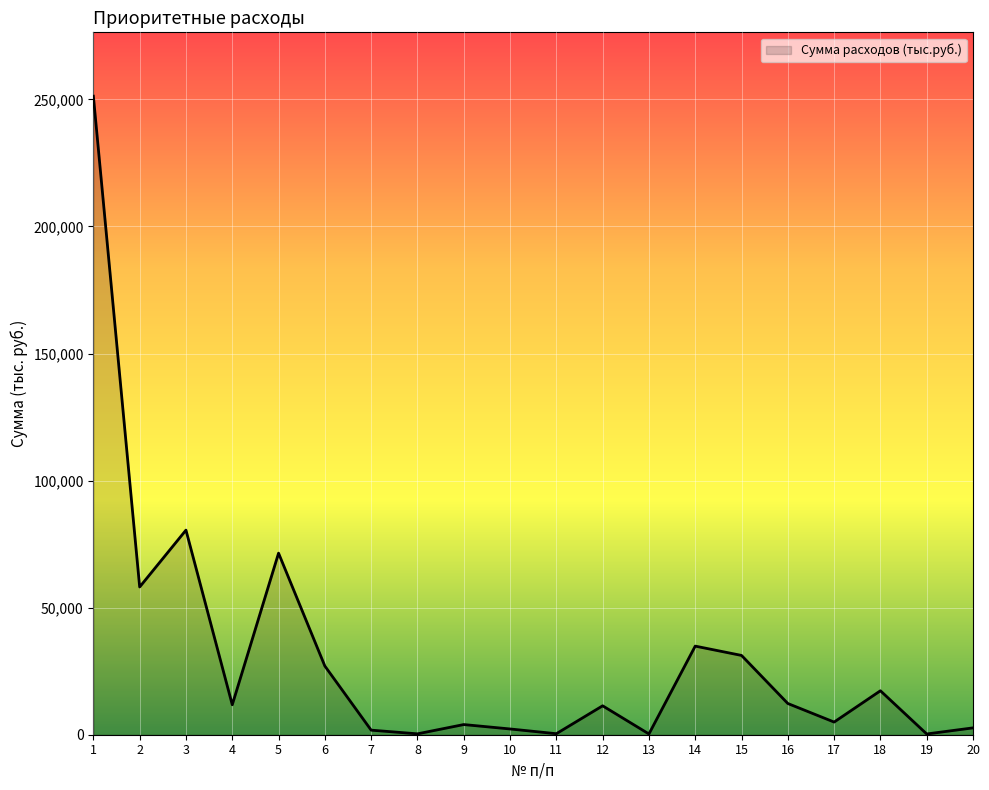

What is the change in value from 11 to 13?

-100